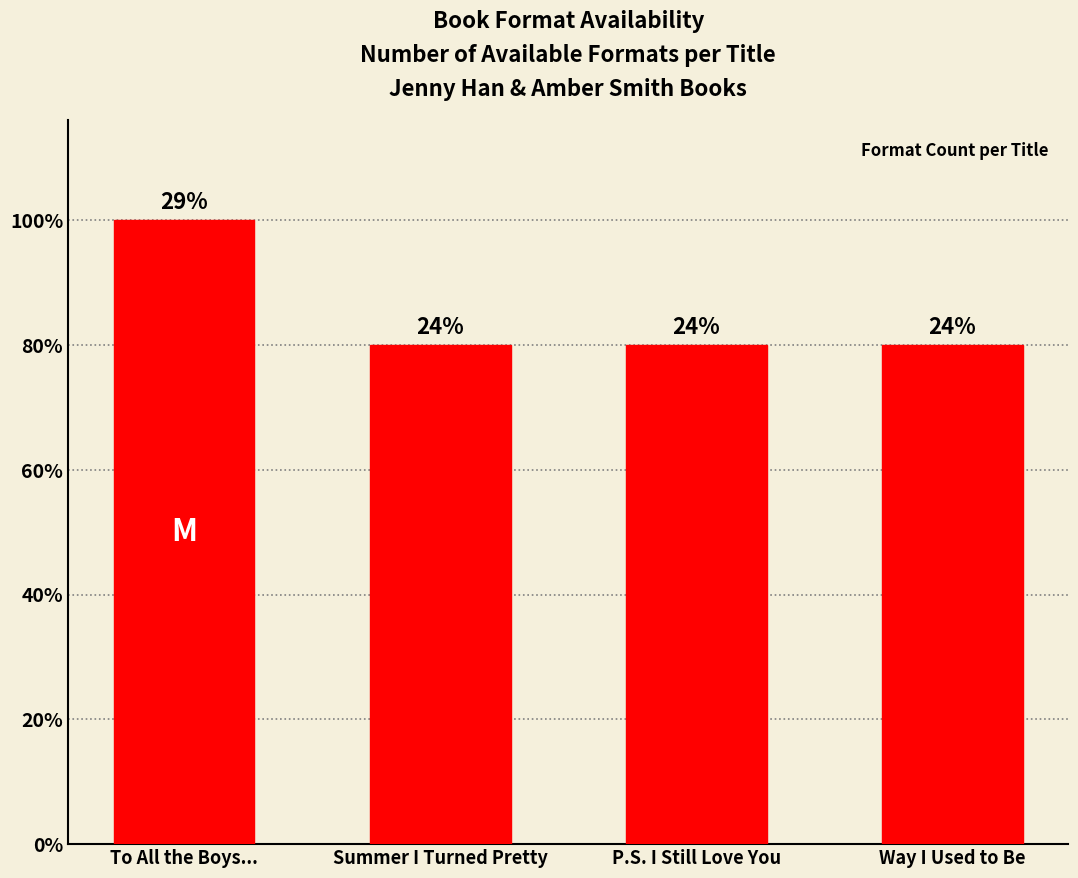

Between Way I Used to Be and Summer I Turned Pretty, which is larger?

Way I Used to Be